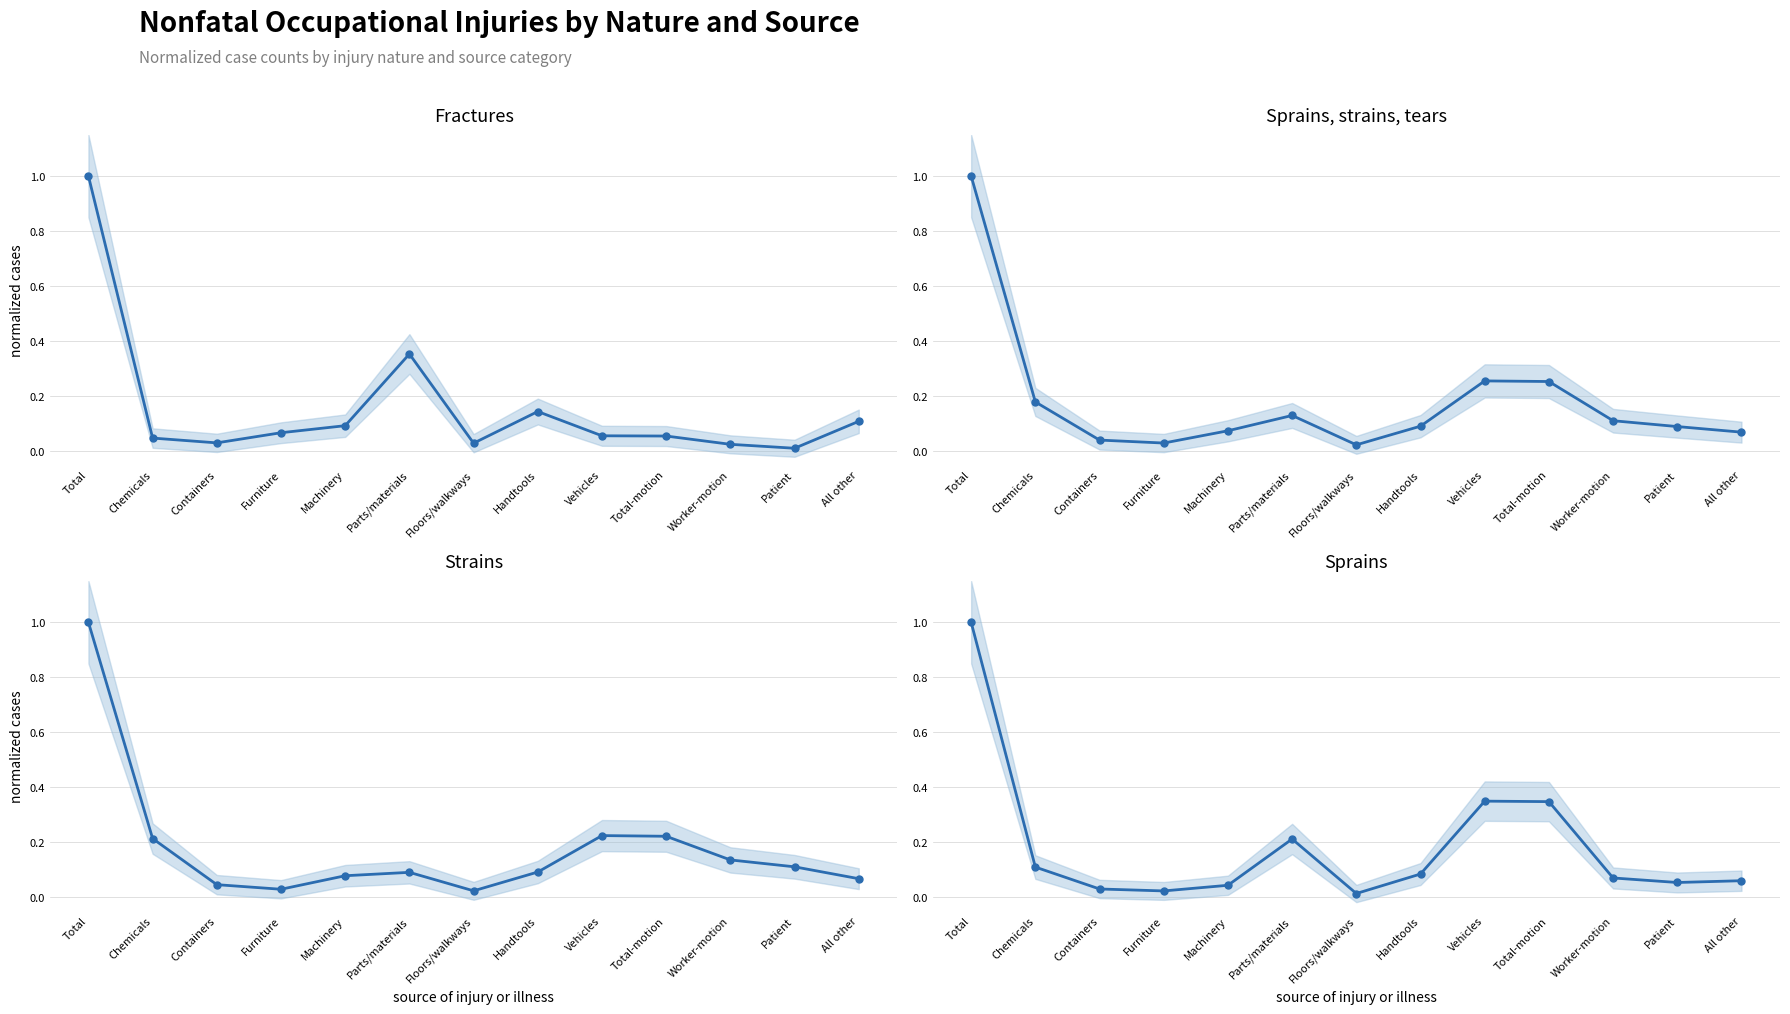

What is the label of the 3rd point from the left?

Containers